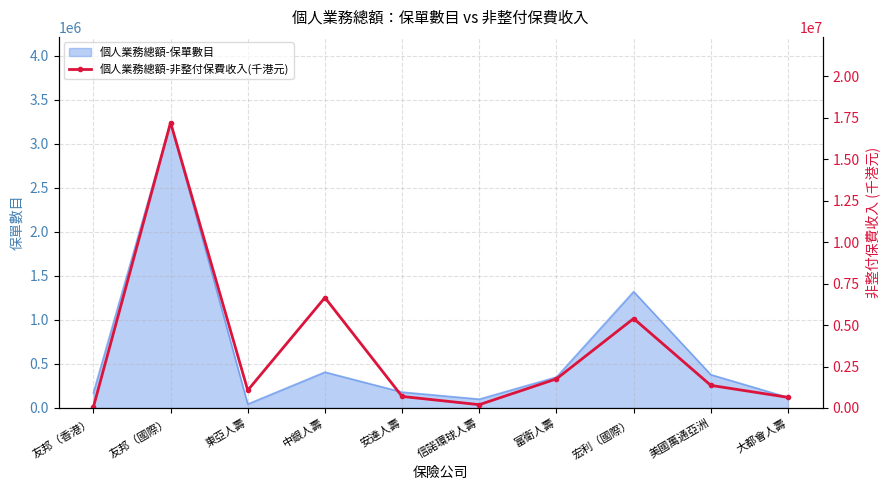

Where is 個人業務總額-保單數目 nearest to the value 1642997?

宏利（國際）